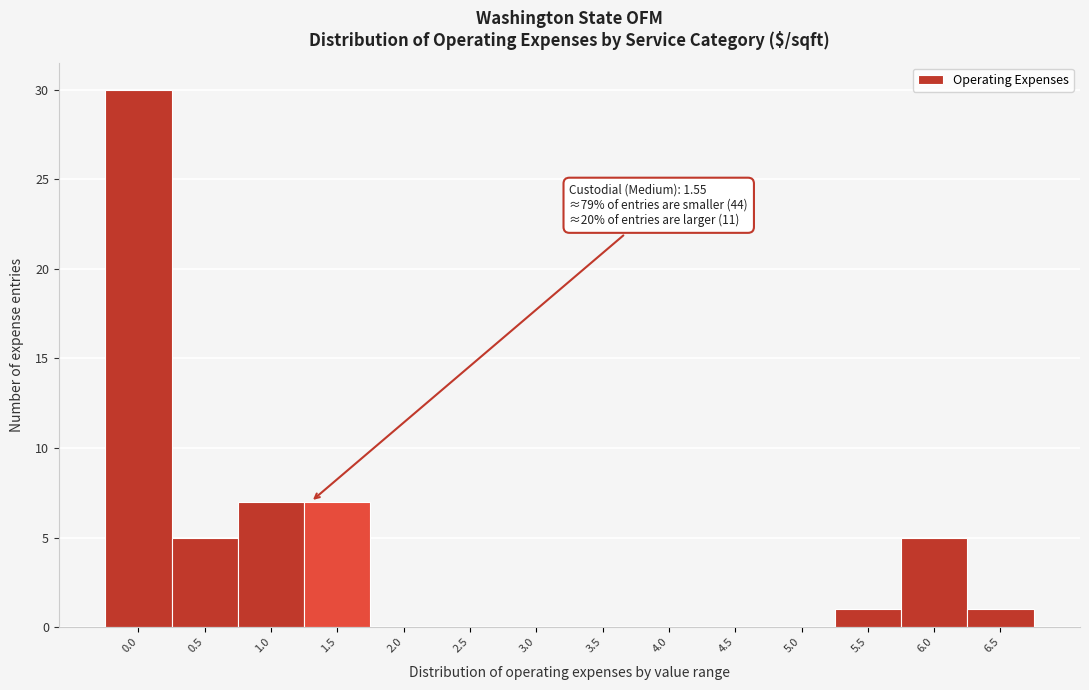

Reading right to left, extract all data points from this chart.

6.5=1	6.0=5	5.5=1	5.0=0	4.5=0	4.0=0	3.5=0	3.0=0	2.5=0	2.0=0	1.5=7	1.0=7	0.5=5	0.0=30